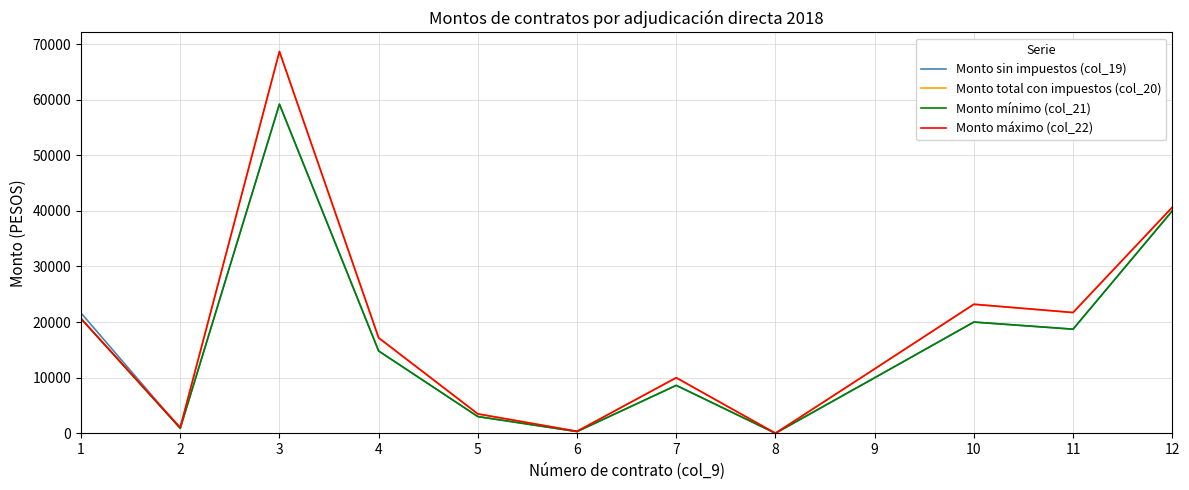

Is this an area chart (filled region under the line)?

No